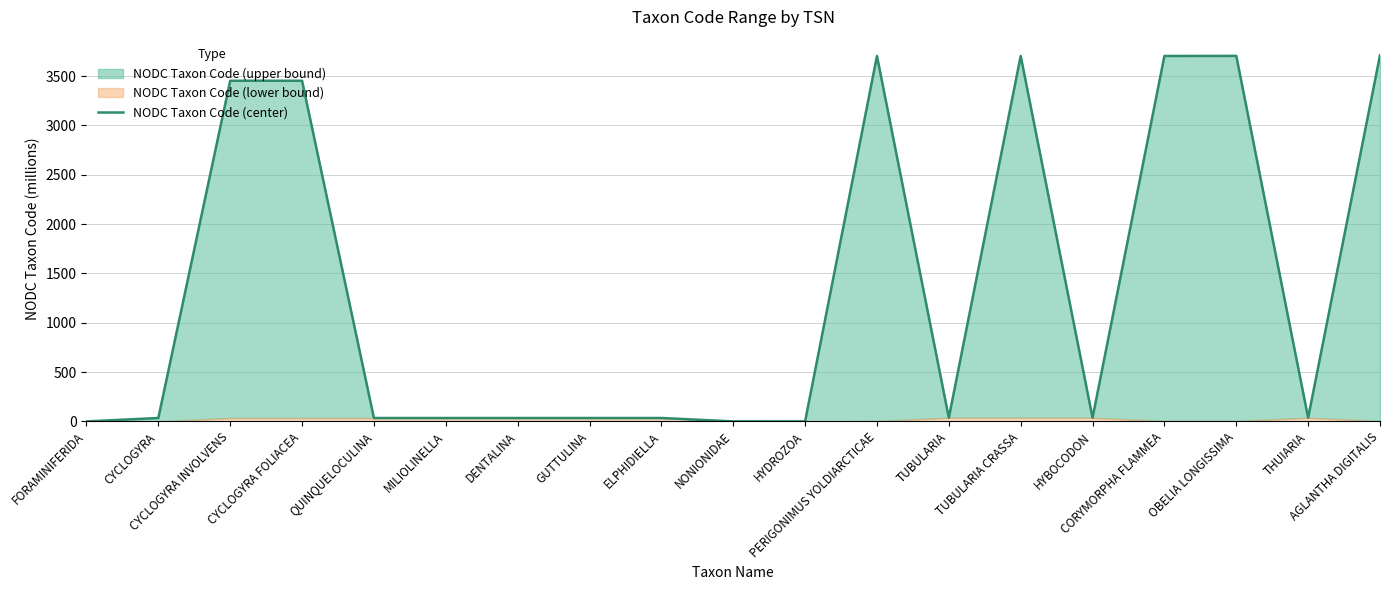

How many data points are less than 37?

9